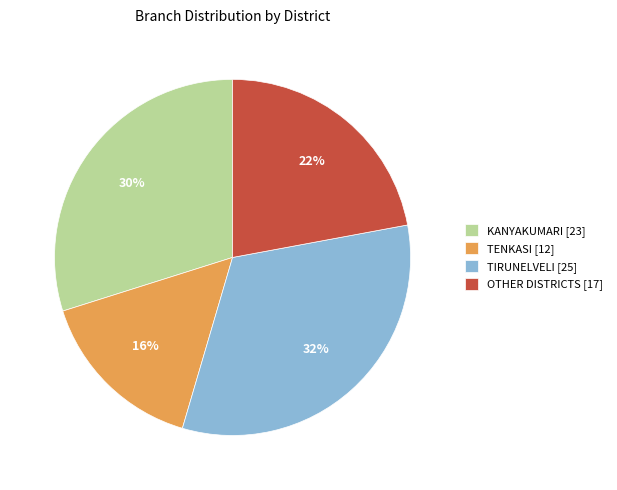

Does OTHER account for over 50% of the chart?

No